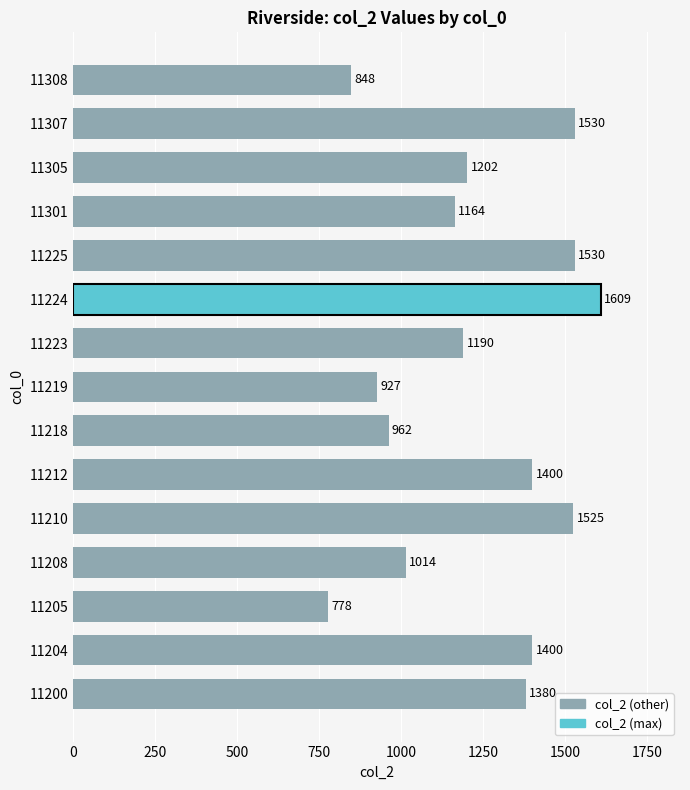

What is the change in value from 11208 to 11308?

-166